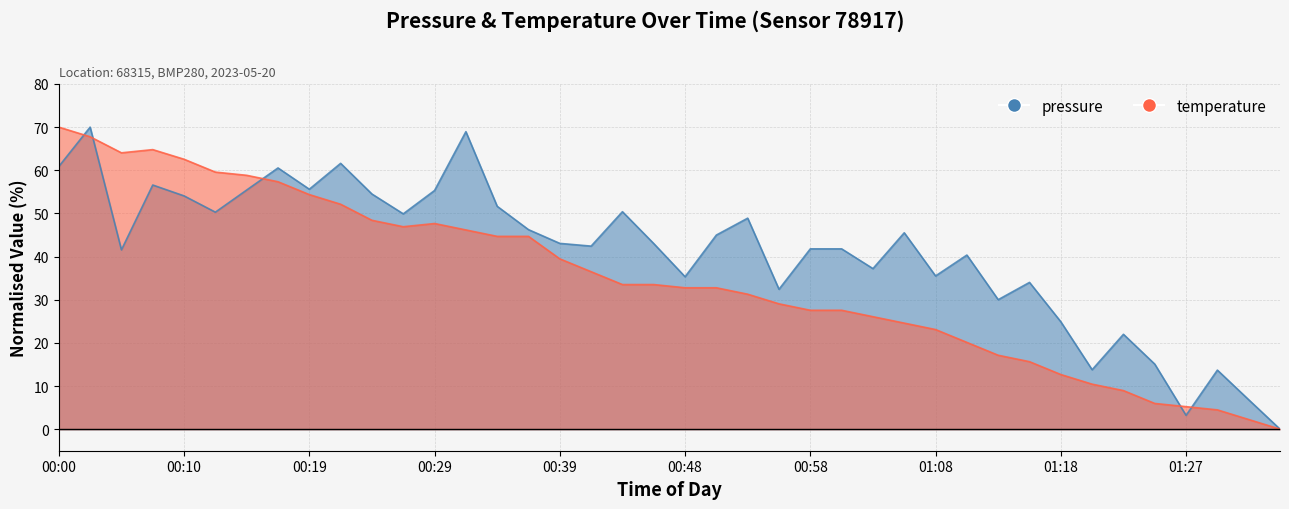

Between 00:24 and 00:43, which series saw the biggest shift?

temperature